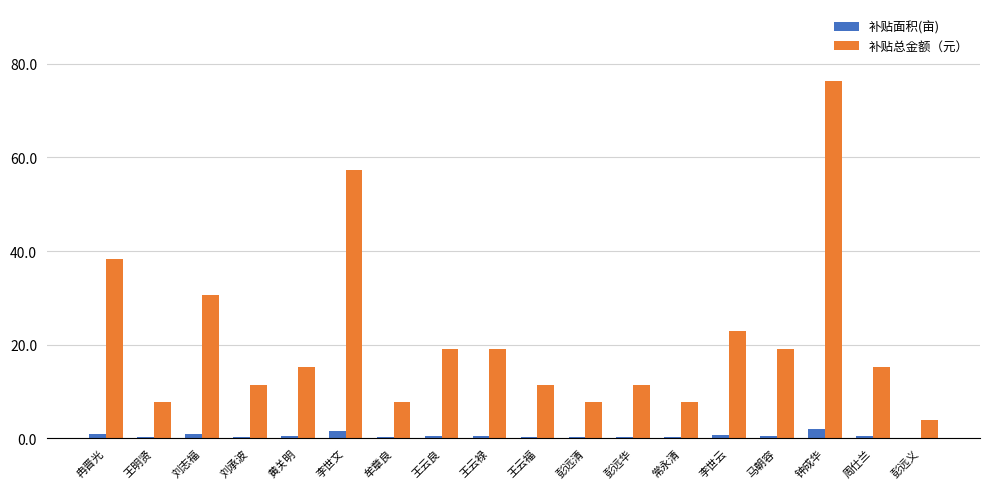

Which series has the largest range (max minus min)?

补贴总金额（元）